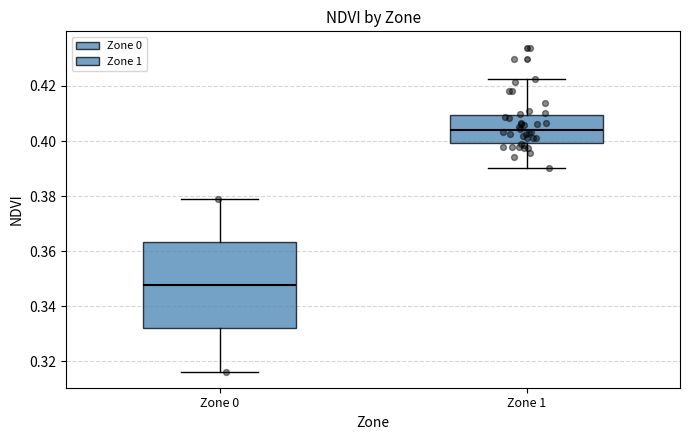

Reading left to right, read every box against the y-axis: the position of its median line, the range the box covers, and the ends of its whiskers. The values are not printed on the chart, so give them approximately, as read against the axis.

Zone 0: median 0.348, box 0.332 to 0.364, whiskers 0.316 to 0.378
Zone 1: median 0.404, box 0.400 to 0.410, whiskers 0.390 to 0.422